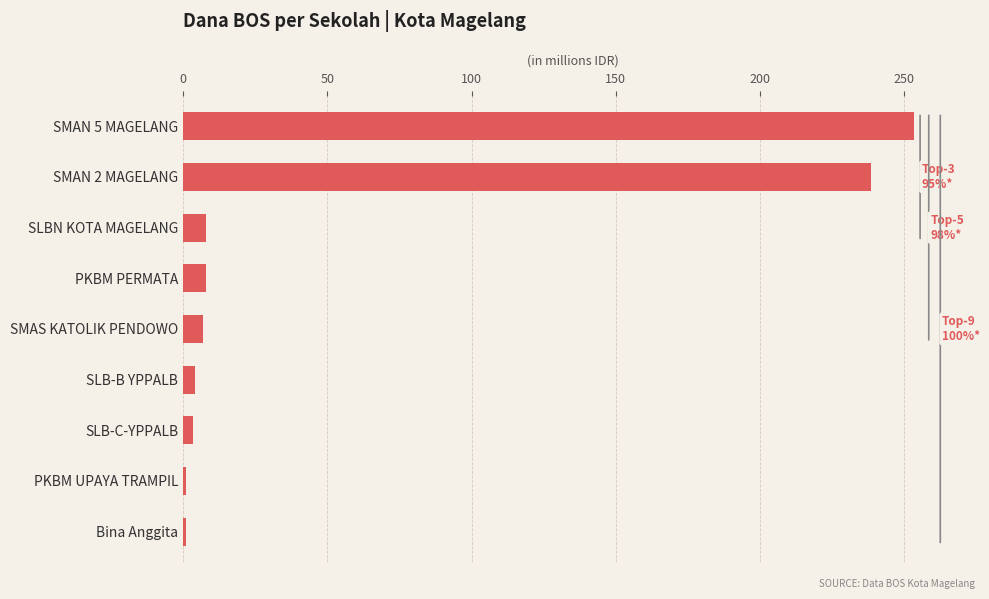

Count the number of categories in the chart.

9